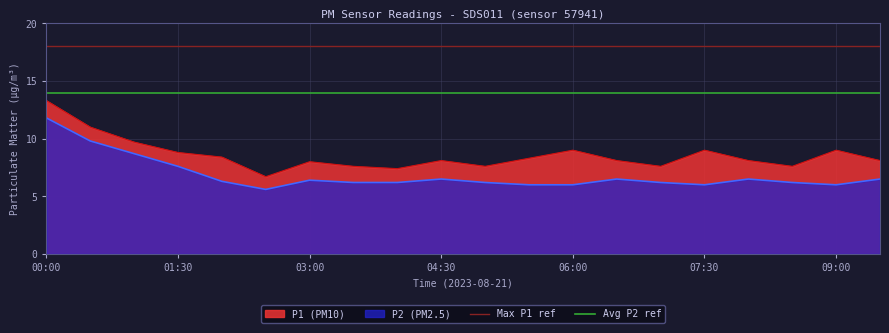

True or false: P1 (PM10) has a value of 8.1 at 04:30.

True